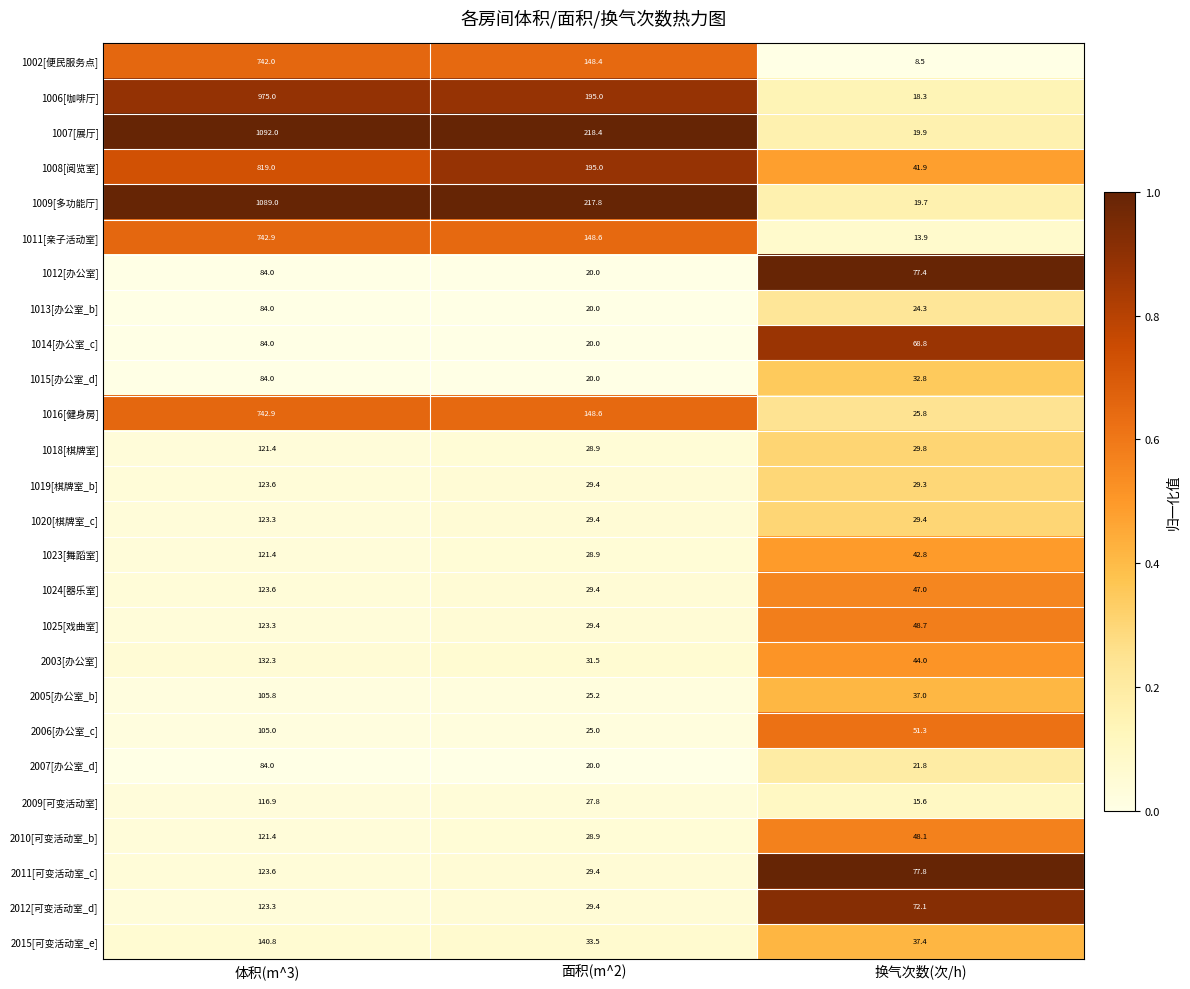

Which category has the lowest value in the 2015[可变活动室_e] series?

面积(m^2)